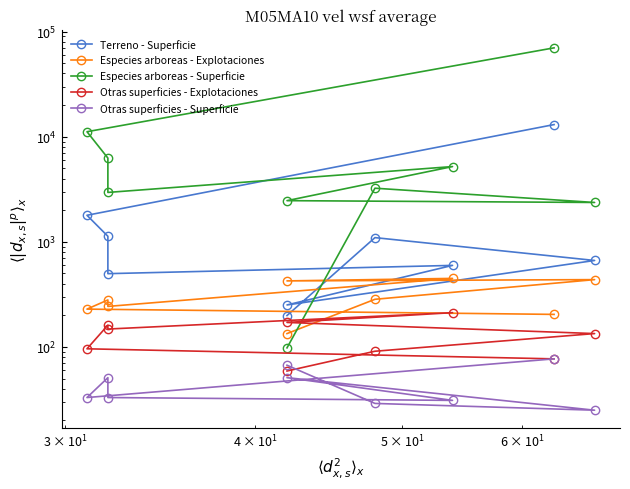

What are all the series names shown in the legend?

Terreno - Superficie, Especies arboreas - Explotaciones, Especies arboreas - Superficie, Otras superficies - Explotaciones, Otras superficies - Superficie